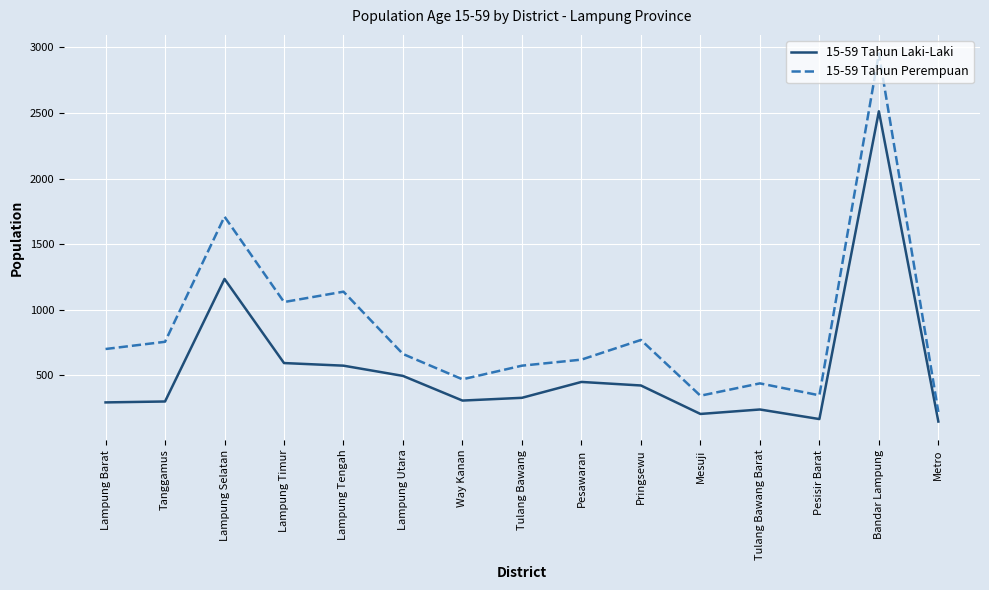

What is the difference between the maximum and minimum values in the 15-59 Tahun Perempuan series?

2734